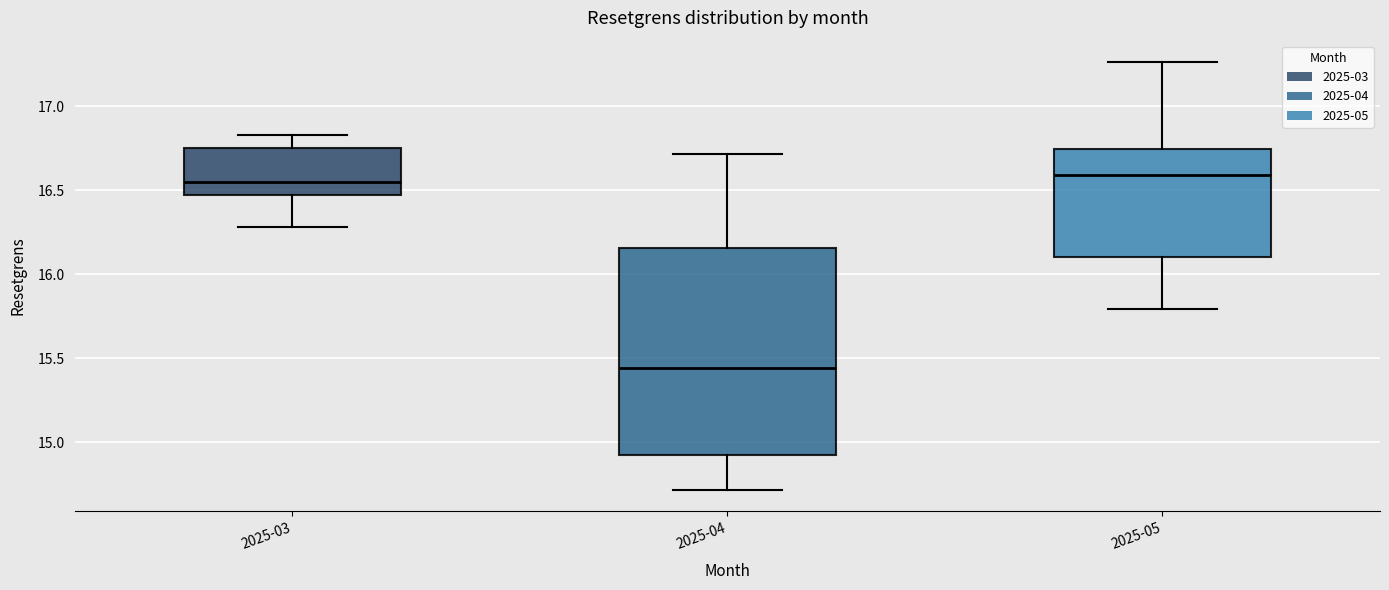

Where does the upper whisker of the box for 2025-03 end on the y-axis? The values are not printed on the chart, so give them approximately, as read against the axis.

16.85